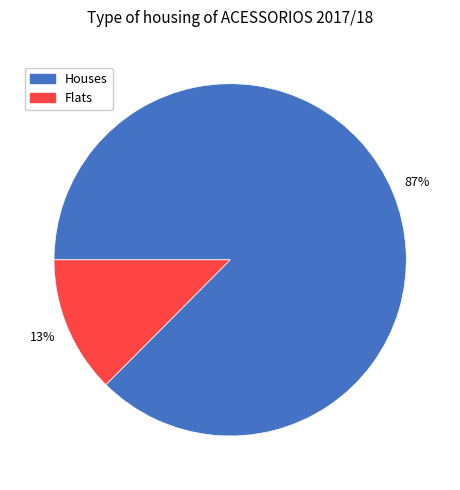

Is there any slice that represents more than half of the pie?

Yes